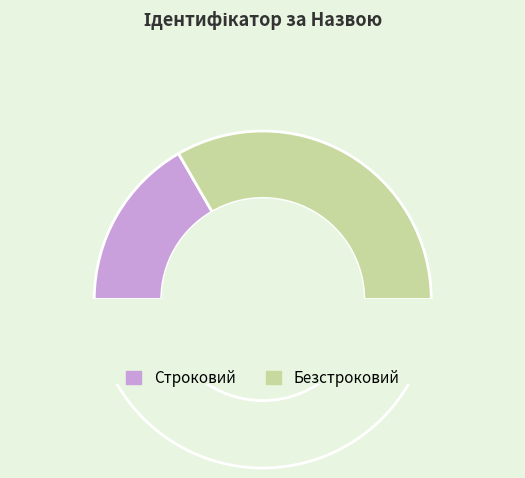

To the nearest percent, what portion does Безстроковий represent?

67%